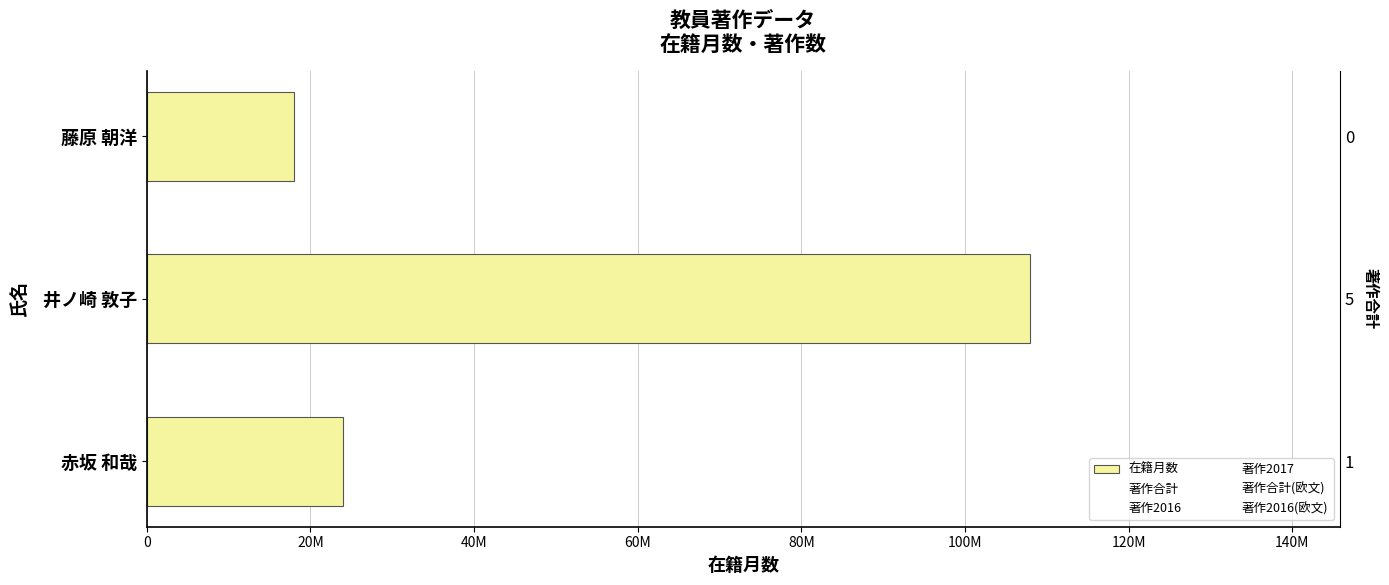

The 著作合計 series shows 0 at 40M. True or false?

True